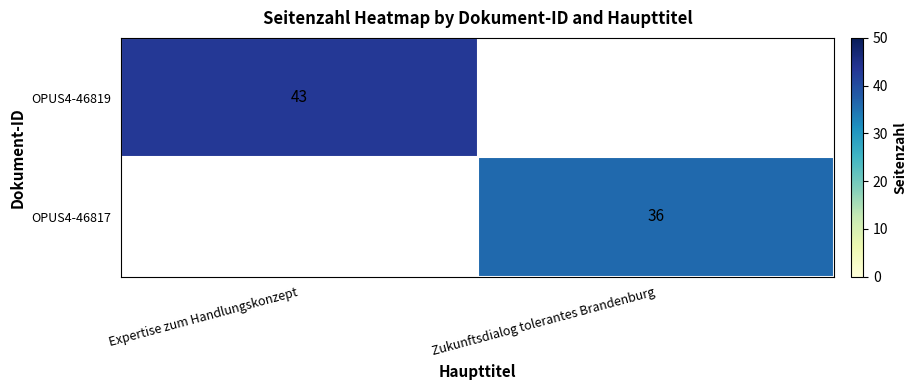

The OPUS4-46817 series shows 54 at Zukunftsdialog tolerantes Brandenburg. True or false?

False